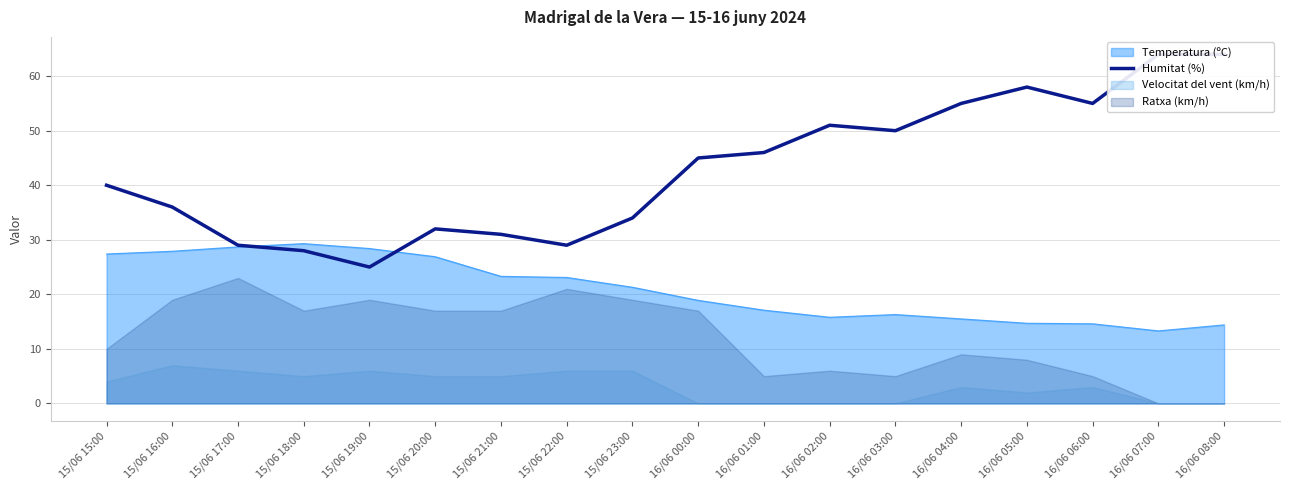

What is the change in value from 15/06 21:00 to 16/06 07:00?

+33